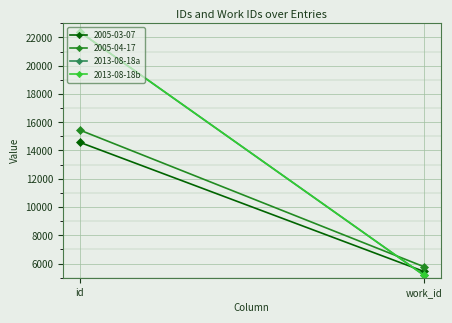

What is the value of the 2013-08-18a point at the 1st from the left?

22377